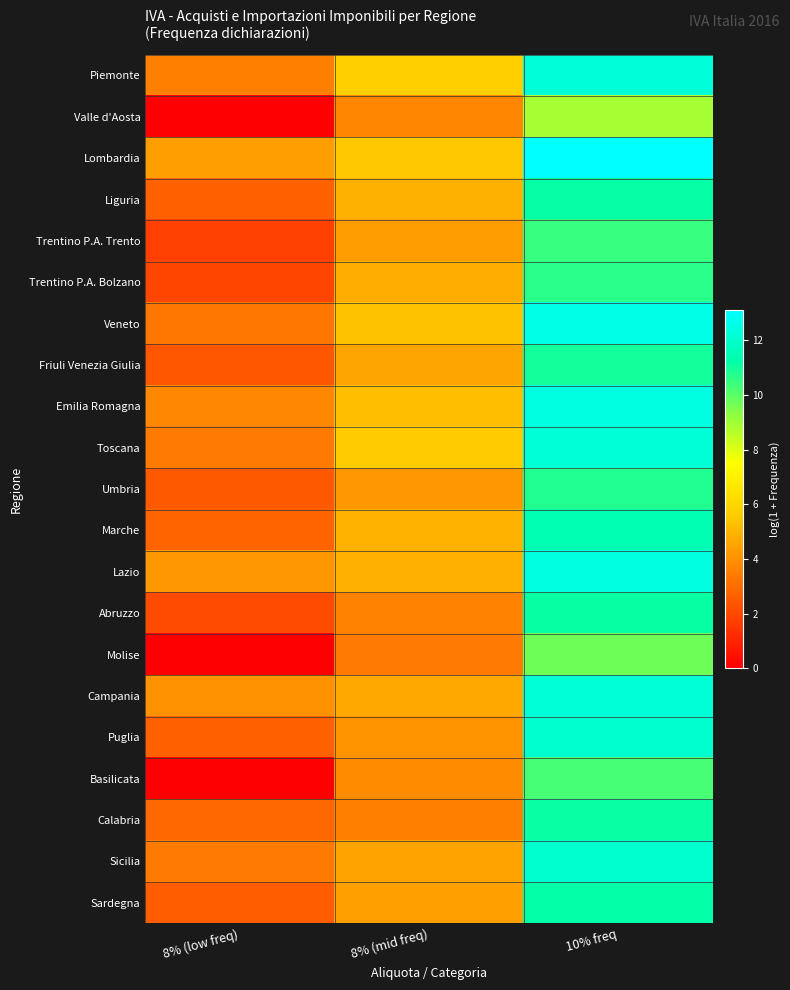

Reading right to left, transcribe all the data shown in this chart.

Piemonte: 10% freq=12.3	8% (mid freq)=5.8	8% (low freq)=3.6
Valle d'Aosta: 10% freq=8.9	8% (mid freq)=3.7	8% (low freq)=0.0
Lombardia: 10% freq=13.1	8% (mid freq)=5.5	8% (low freq)=4.4
Liguria: 10% freq=11.2	8% (mid freq)=4.9	8% (low freq)=2.7
Trentino P.A. Trento: 10% freq=10.5	8% (mid freq)=4.3	8% (low freq)=1.8
Trentino P.A. Bolzano: 10% freq=10.7	8% (mid freq)=4.8	8% (low freq)=1.9
Veneto: 10% freq=12.6	8% (mid freq)=5.4	8% (low freq)=3.3
Friuli Venezia Giulia: 10% freq=11.0	8% (mid freq)=4.6	8% (low freq)=2.4
Emilia Romagna: 10% freq=12.5	8% (mid freq)=5.3	8% (low freq)=3.8
Toscana: 10% freq=12.2	8% (mid freq)=5.6	8% (low freq)=3.4
Umbria: 10% freq=10.8	8% (mid freq)=4.2	8% (low freq)=2.5
Marche: 10% freq=11.4	8% (mid freq)=4.9	8% (low freq)=2.8
Lazio: 10% freq=12.4	8% (mid freq)=4.9	8% (low freq)=4.2
Abruzzo: 10% freq=11.1	8% (mid freq)=3.6	8% (low freq)=2.1
Molise: 10% freq=9.7	8% (mid freq)=3.4	8% (low freq)=0.0
Campania: 10% freq=12.2	8% (mid freq)=4.7	8% (low freq)=4.0
Puglia: 10% freq=12.1	8% (mid freq)=4.1	8% (low freq)=2.7
Basilicata: 10% freq=10.3	8% (mid freq)=3.9	8% (low freq)=0.0
Calabria: 10% freq=11.1	8% (mid freq)=3.5	8% (low freq)=2.9
Sicilia: 10% freq=12.0	8% (mid freq)=4.5	8% (low freq)=3.4
Sardegna: 10% freq=11.2	8% (mid freq)=4.4	8% (low freq)=2.6